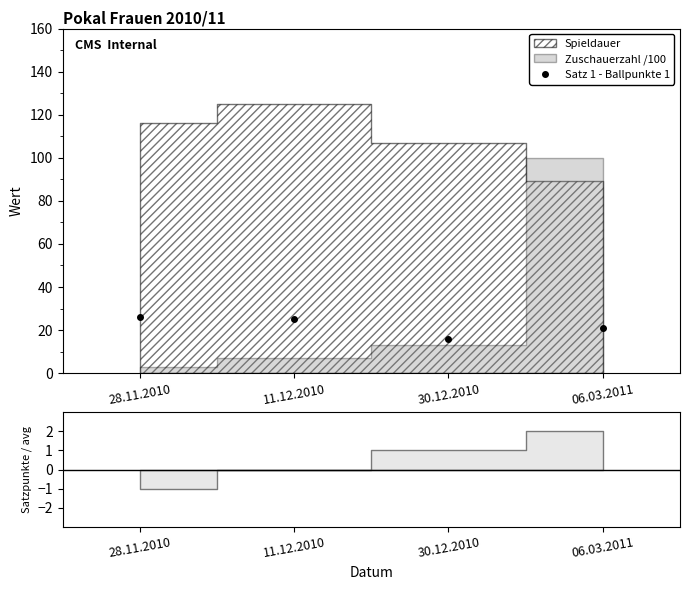

Between 30.12.2010 and 28.11.2010, which is larger?

28.11.2010